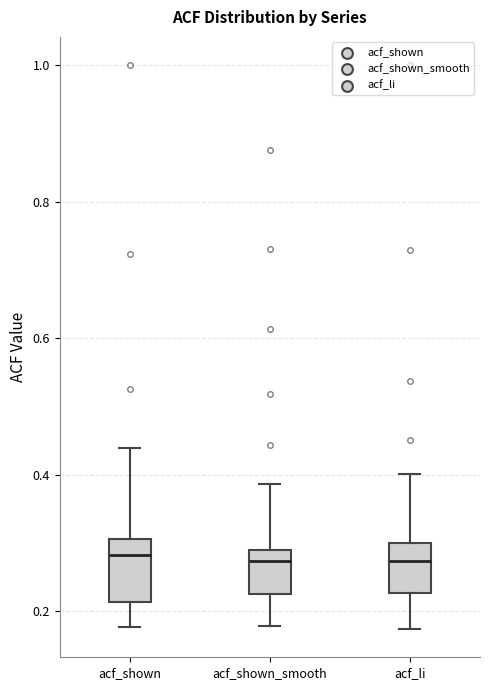

Where does the upper whisker of the box for acf_shown end on the y-axis? The values are not printed on the chart, so give them approximately, as read against the axis.

0.44